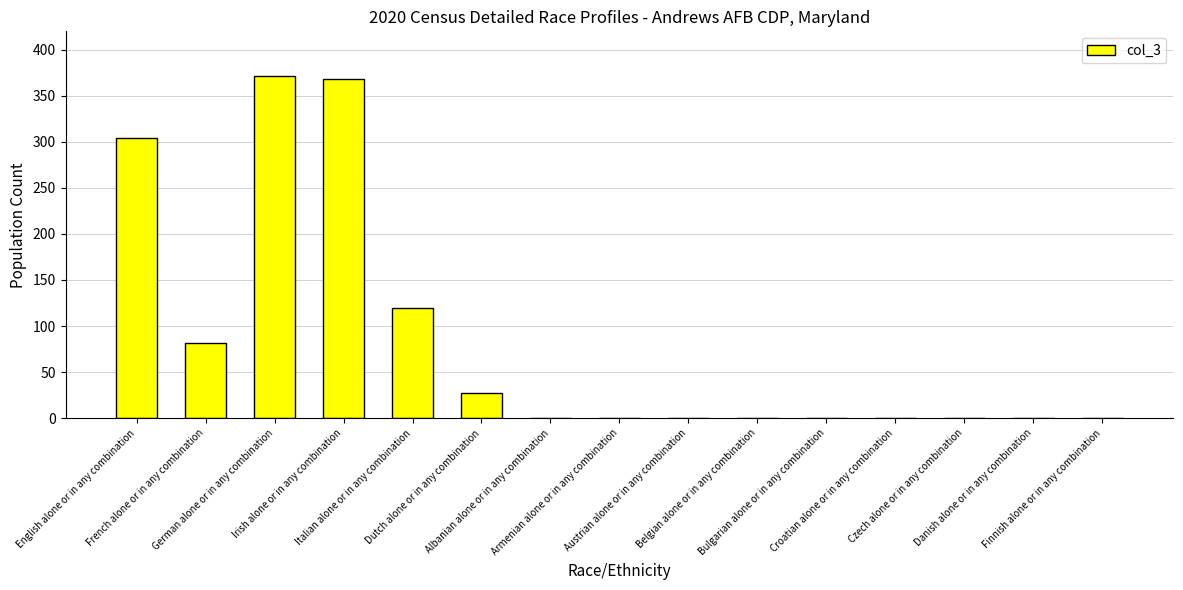

What is the greatest value displayed?

372